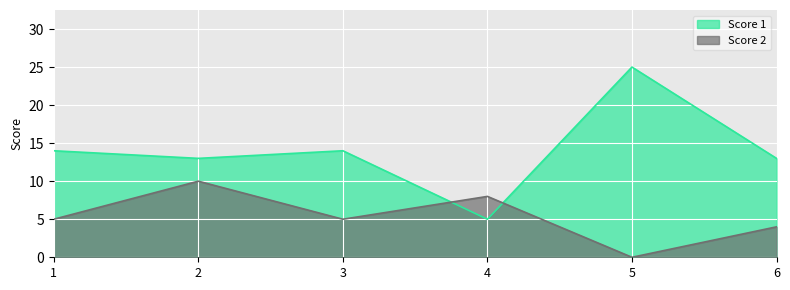

What is the maximum value for Score 1?

25